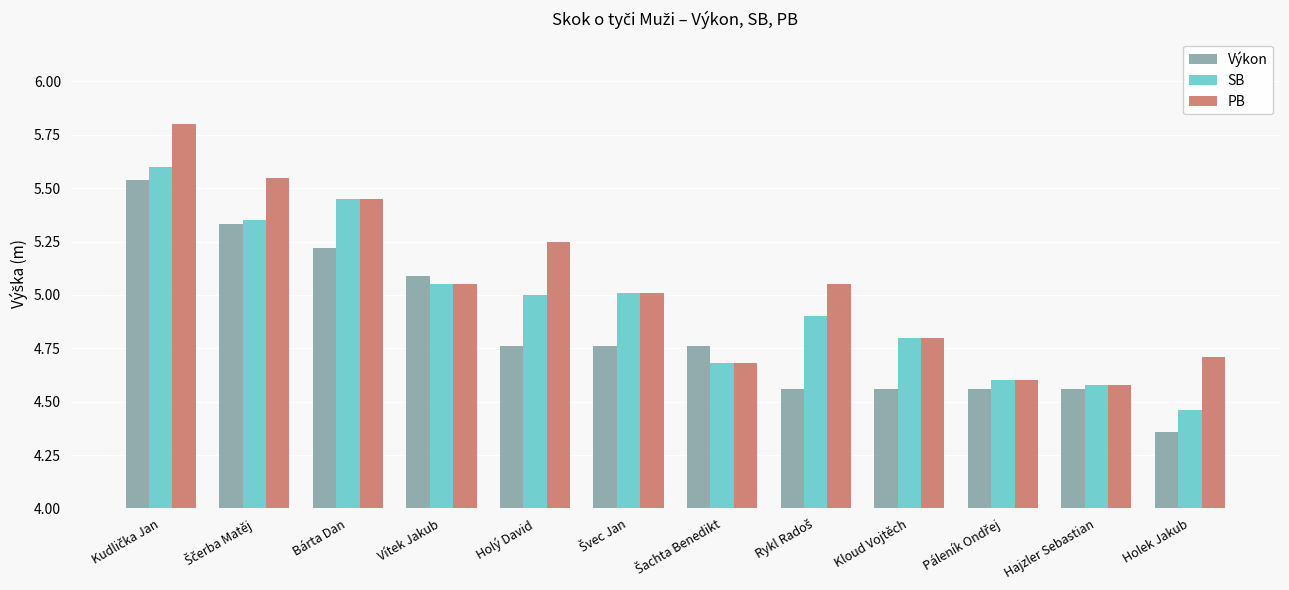

What is the label of the 5th bar from the left?

Holý David